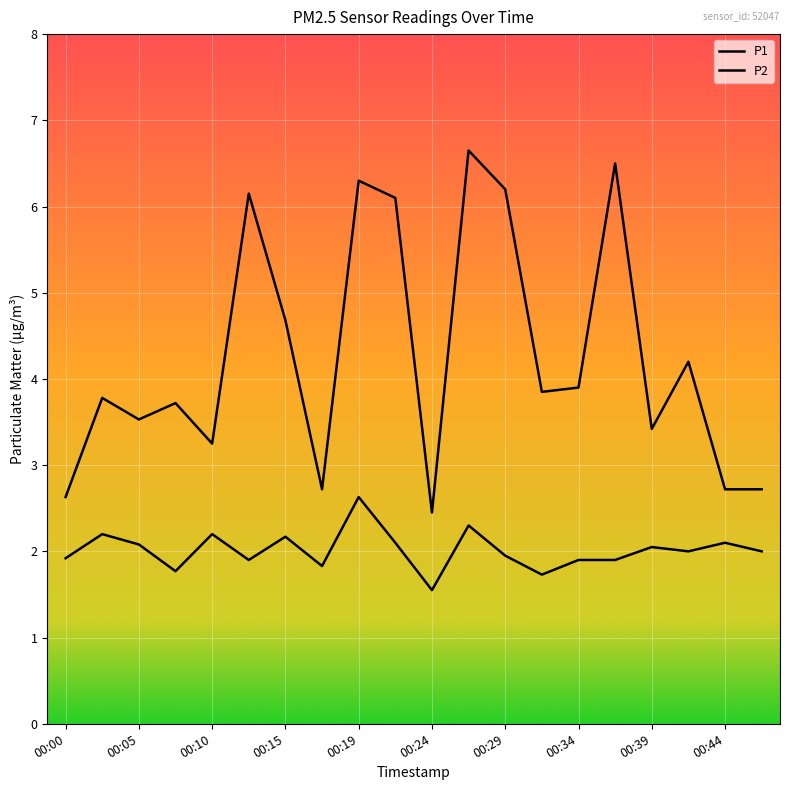

How many lines are shown in the chart?

2